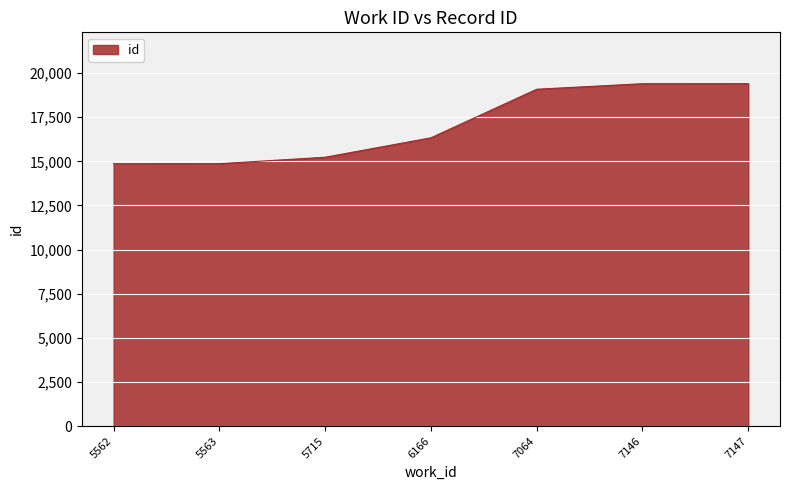

What is the average value?

17026